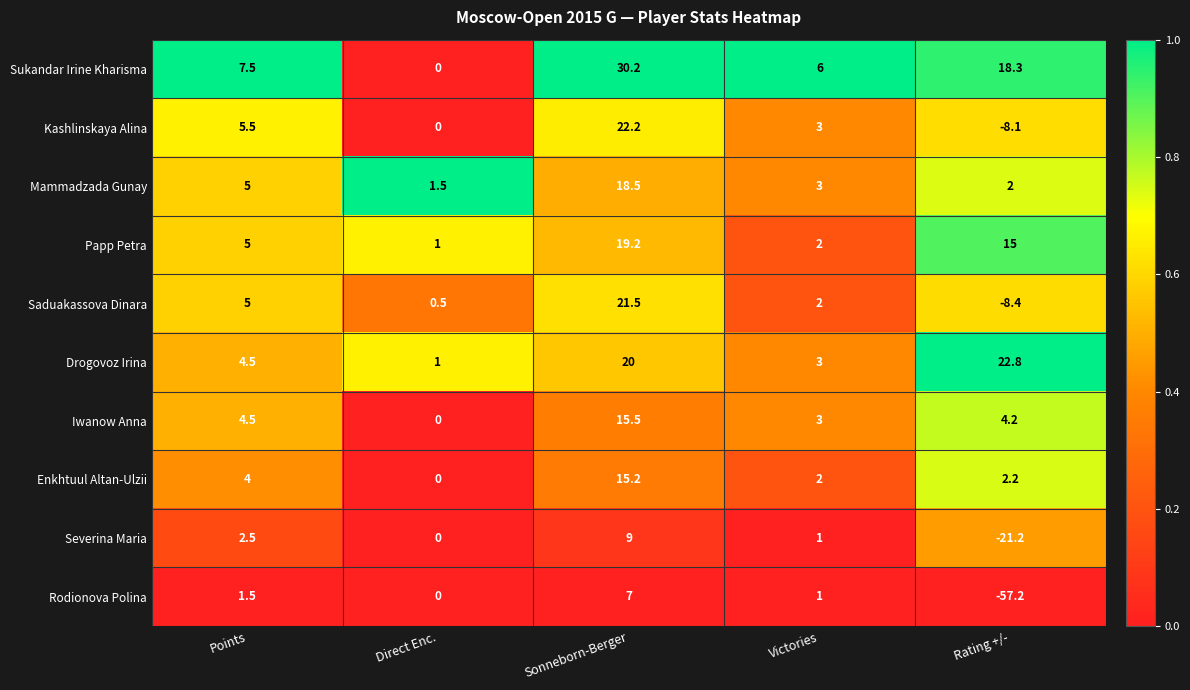

What is the sum of all Kashlinskaya Alina values?

22.6